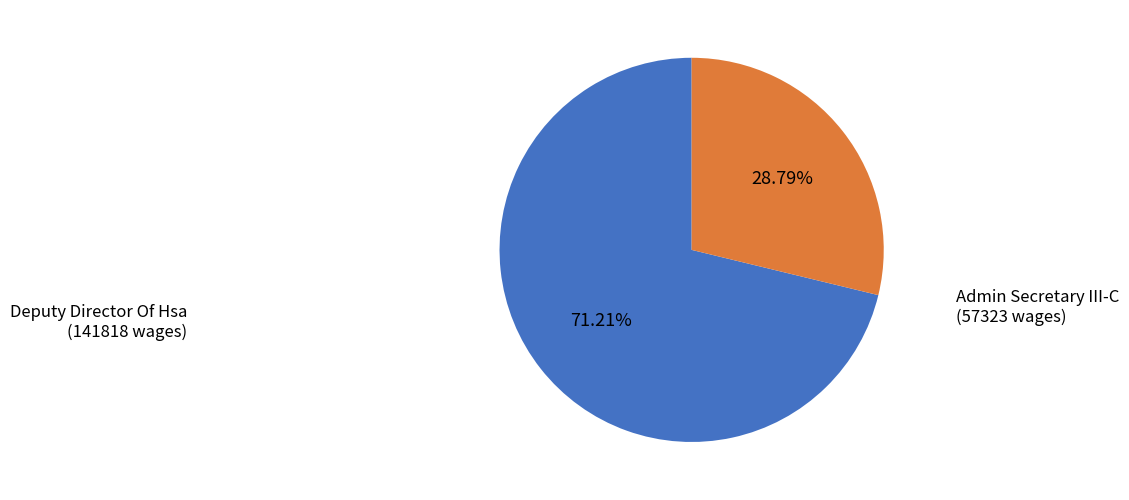

To the nearest percent, what is the average slice percentage?

50%